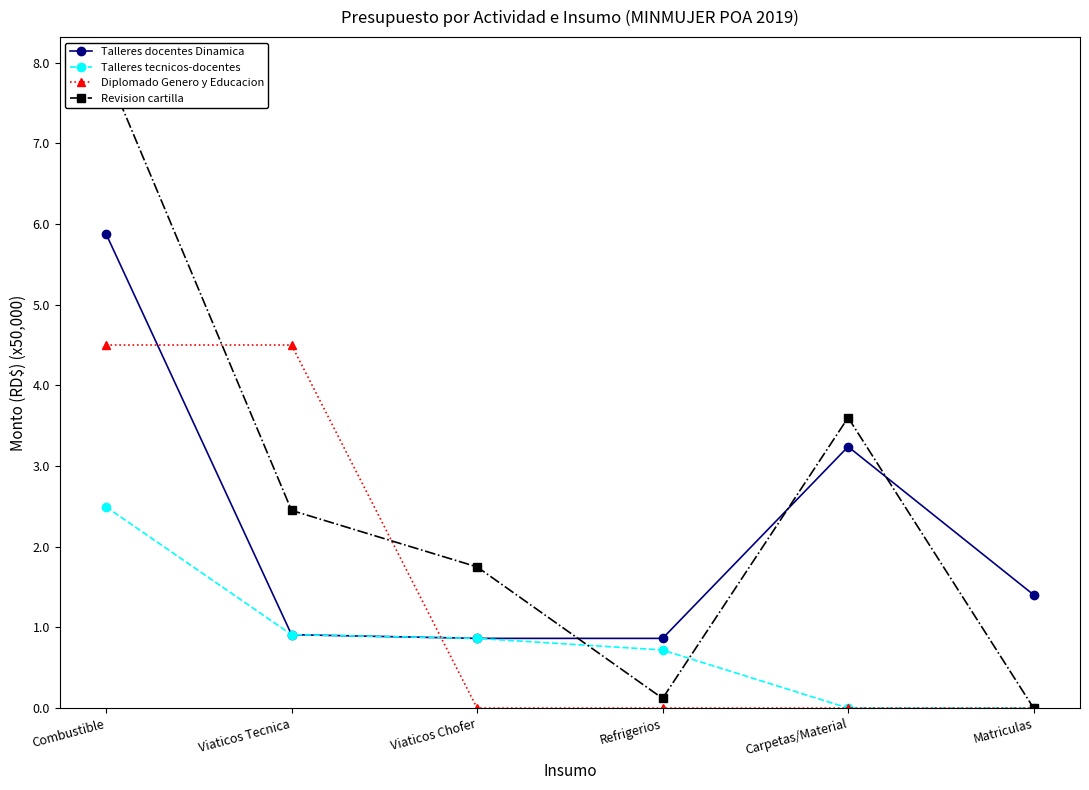

The value of Talleres docentes Dinamica at Viaticos Chofer is 0.9. True or false?

True